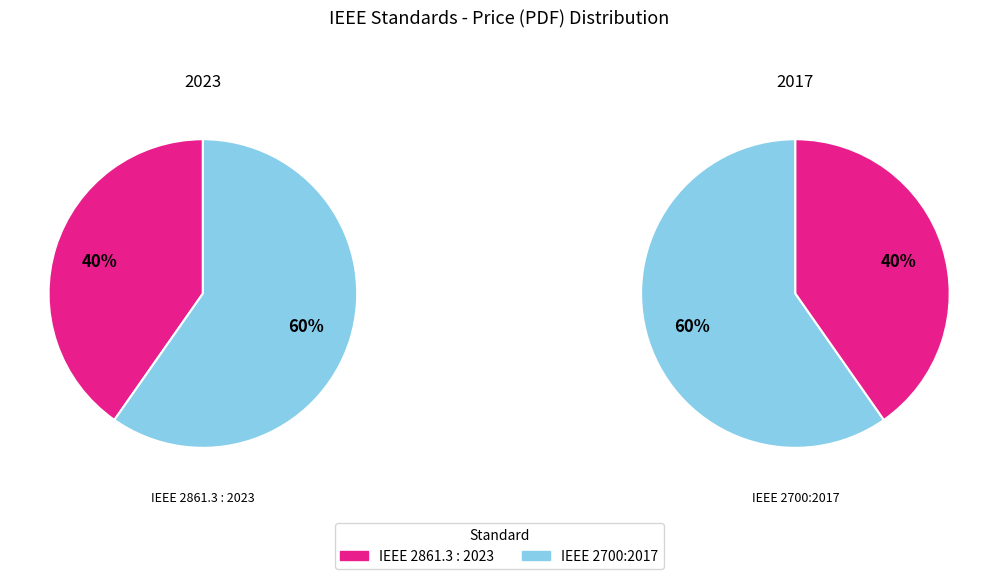

Is the sum of IEEE 2861.3 : 2023 and IEEE 2700:2017 greater than half?

Yes